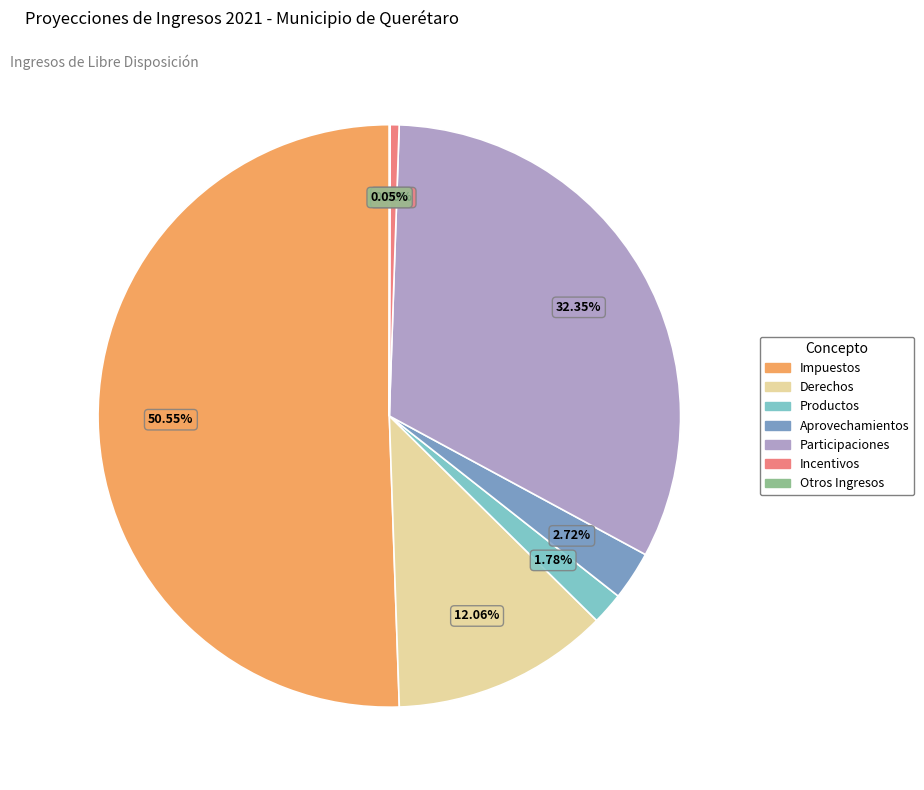

Is the sum of Aprovechamientos and Participaciones greater than half?

No